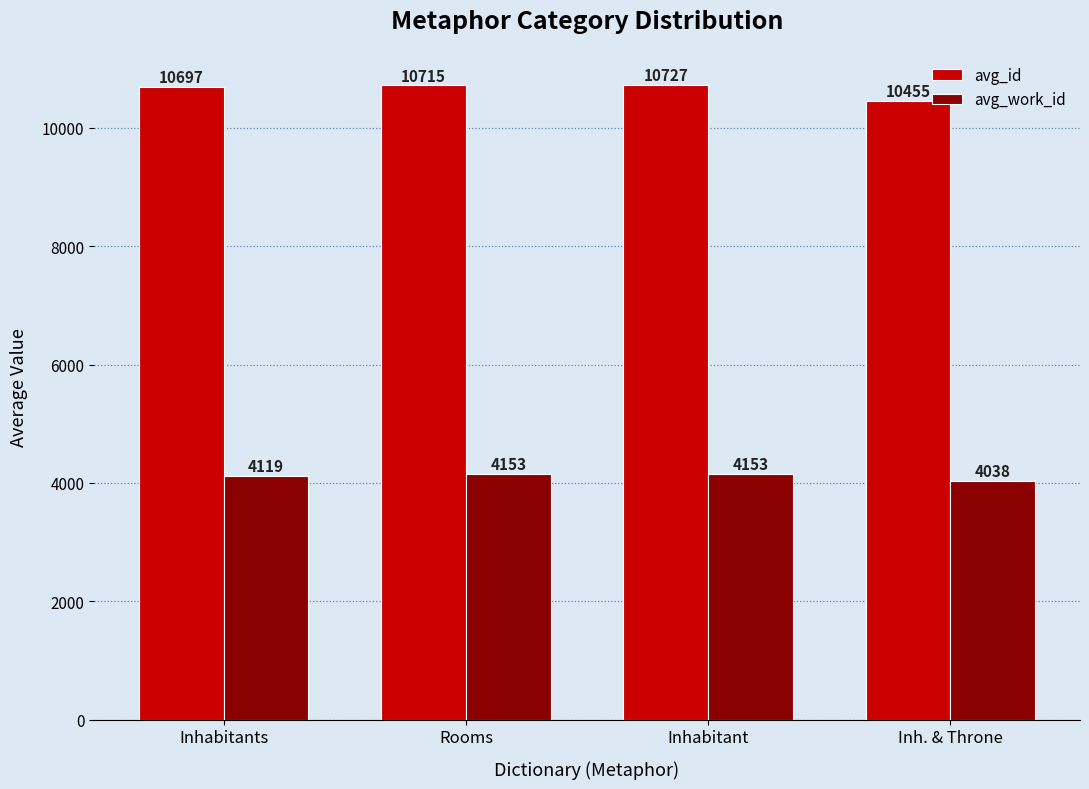

How many distinct data groups are displayed?

2